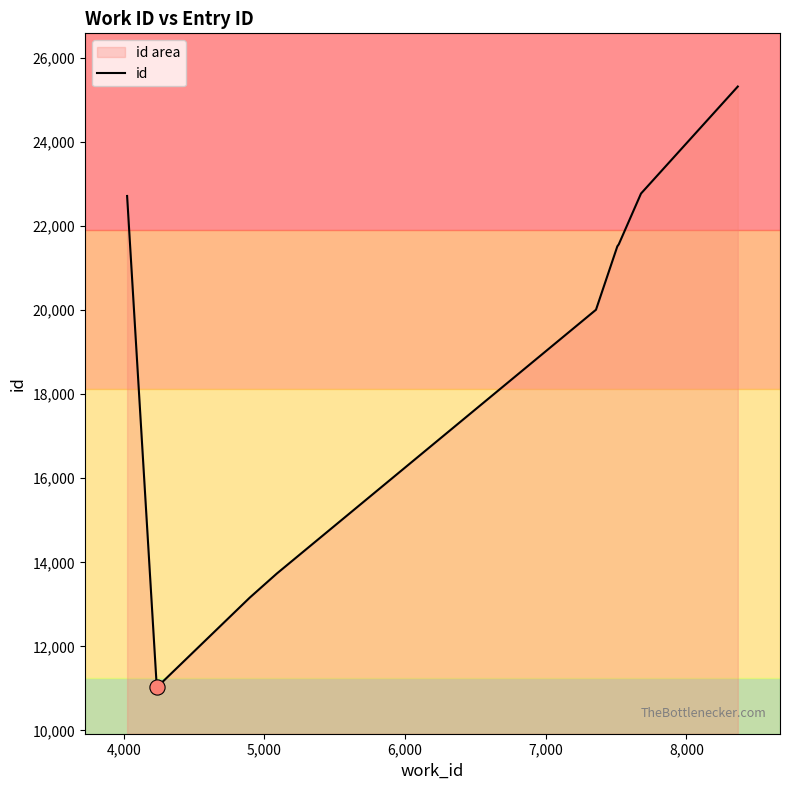

What is the difference between the maximum and minimum values?

14303